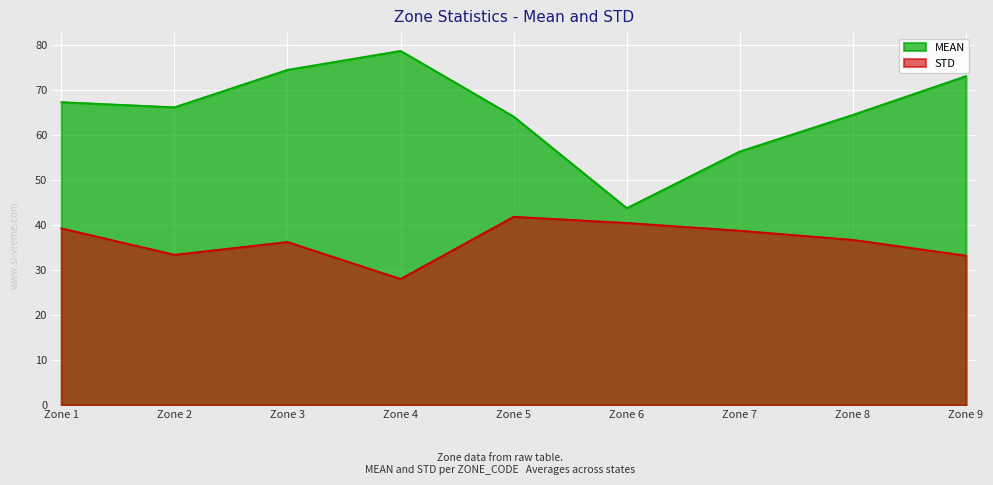

True or false: STD has more than 2 points higher than both neighbors.

False